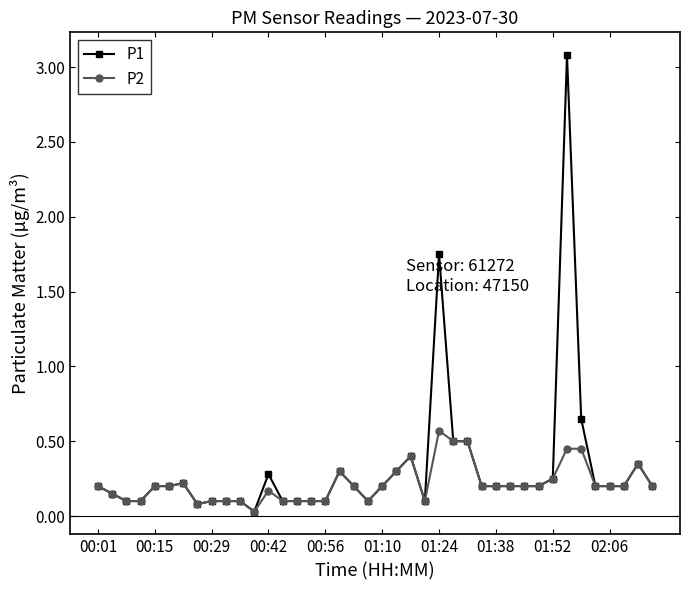

Rank the series by their average value, from lowest to highest.

P2, P1